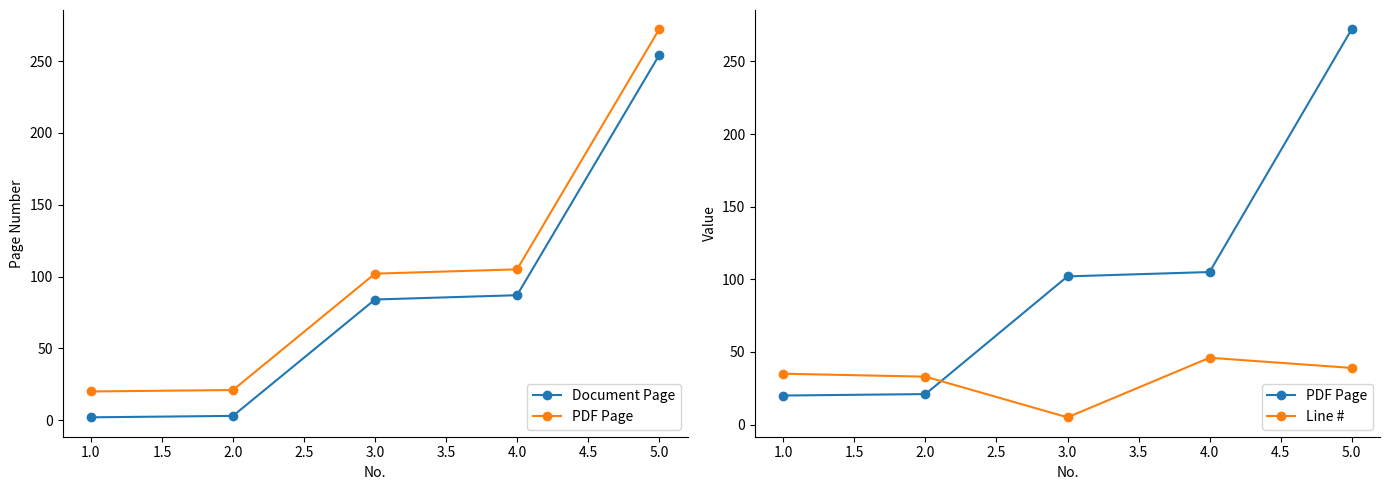

Which series has the largest total across all categories?

PDF Page